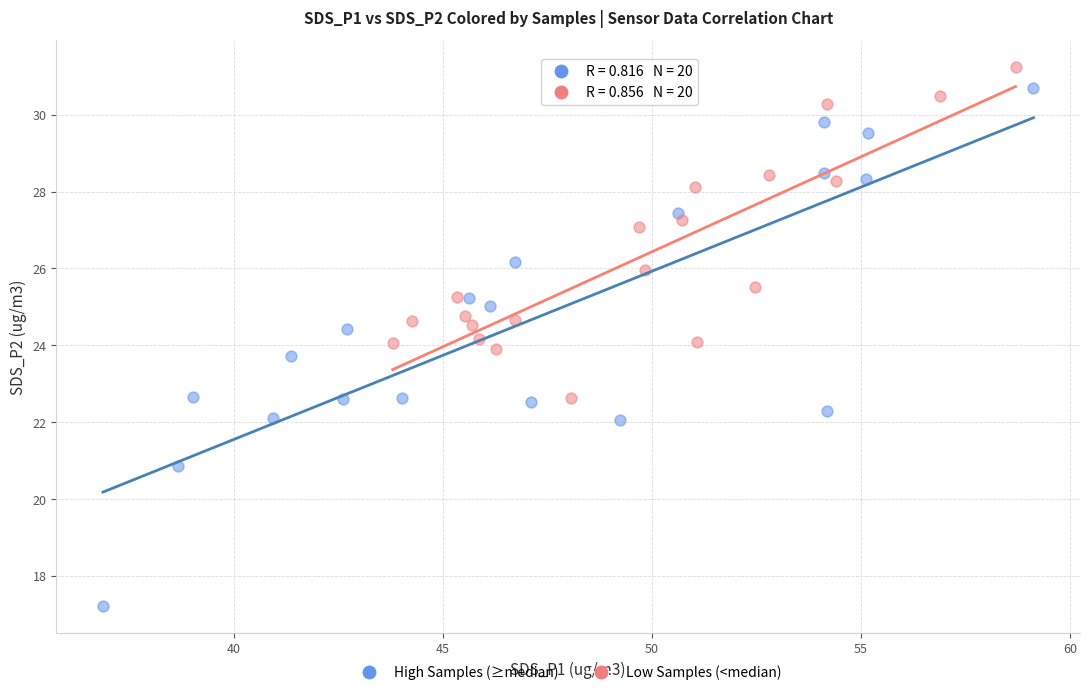

Which series has the largest Y range (max minus min)?

High Samples (≥median)